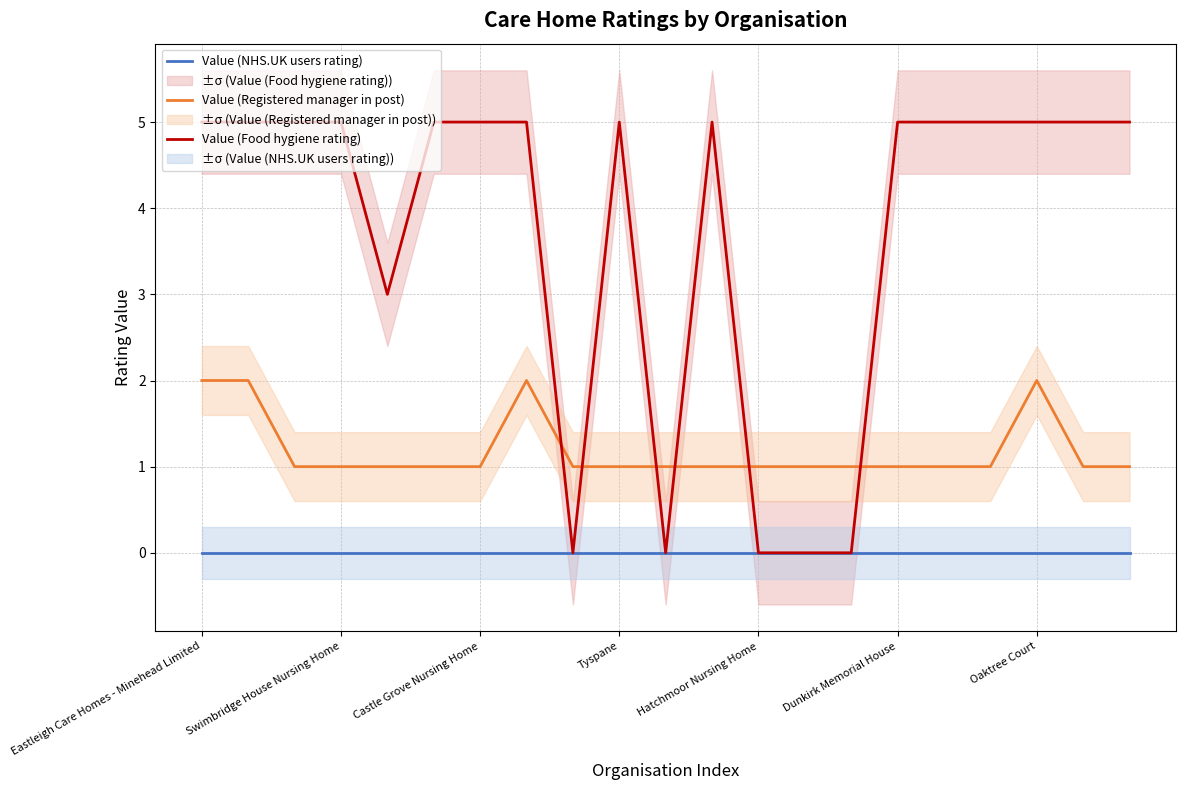

Between 13 and 8, which is larger?

13